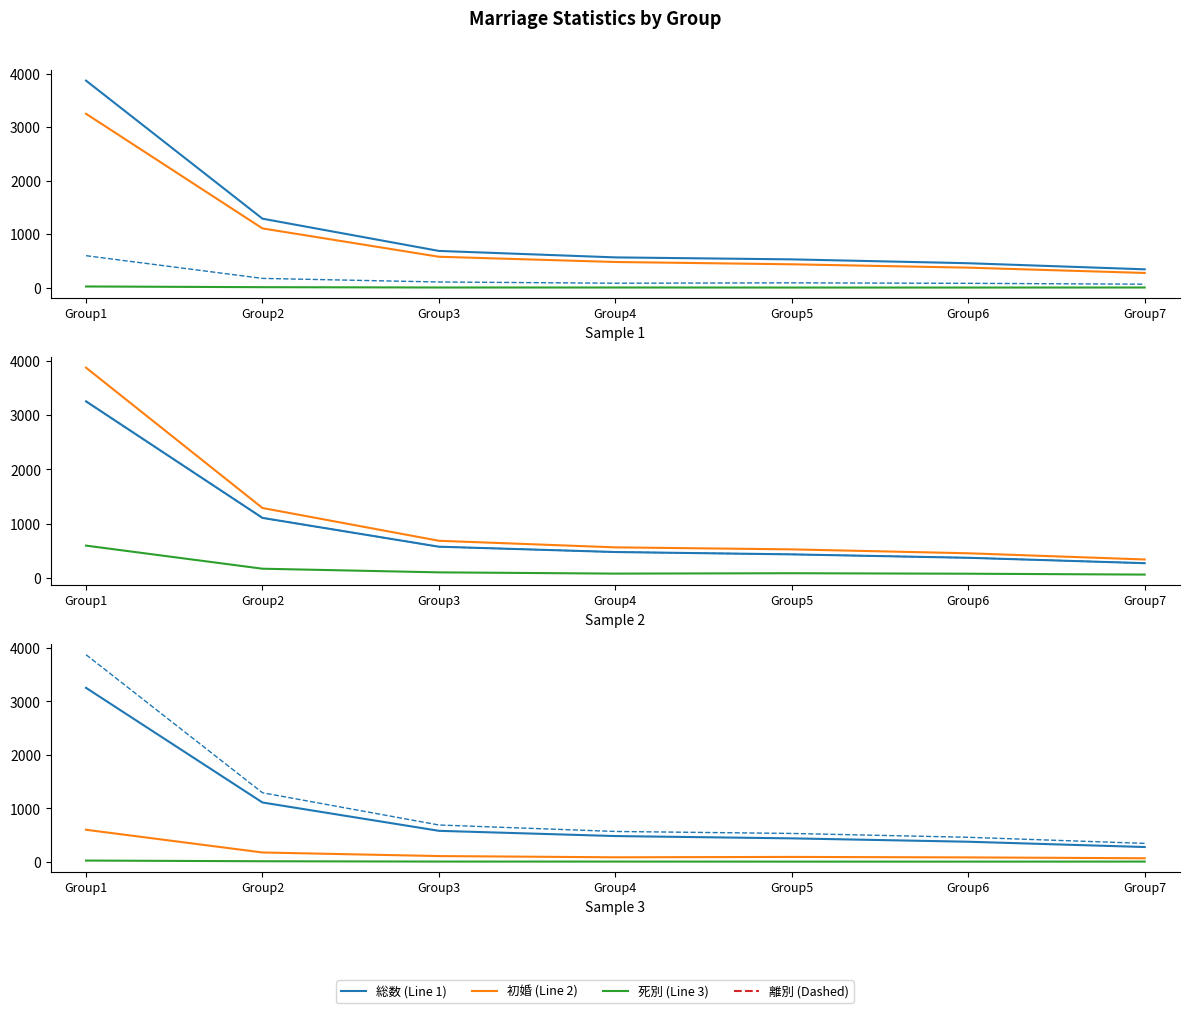

Does the chart have visible grid lines?

No